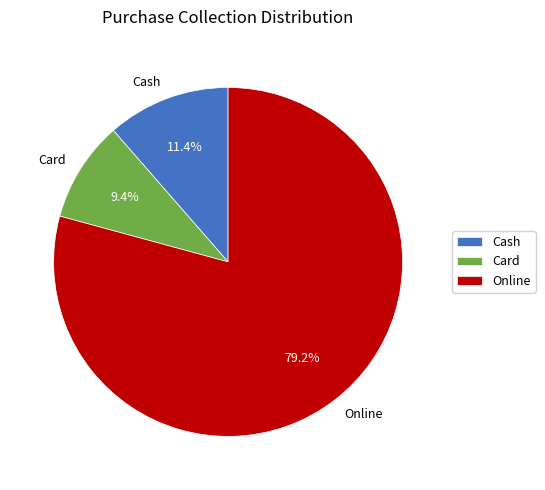

To the nearest percent, what percentage of the pie is Cash?

11%